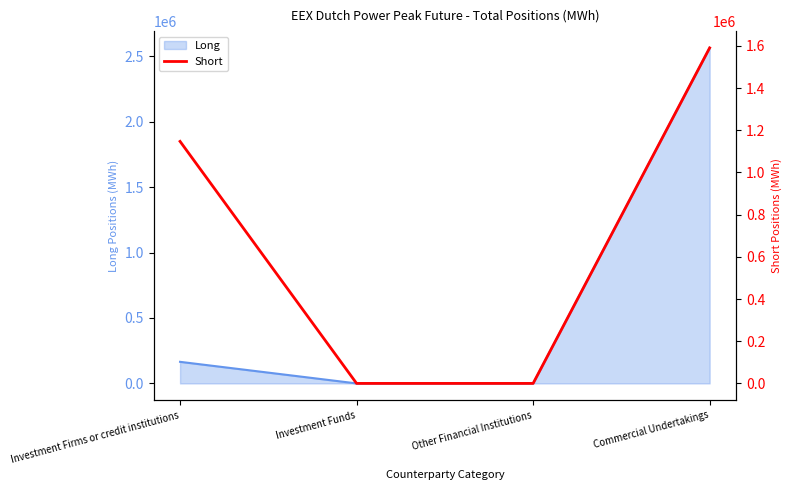

The value at Commercial Undertakings is 1590624. True or false?

True